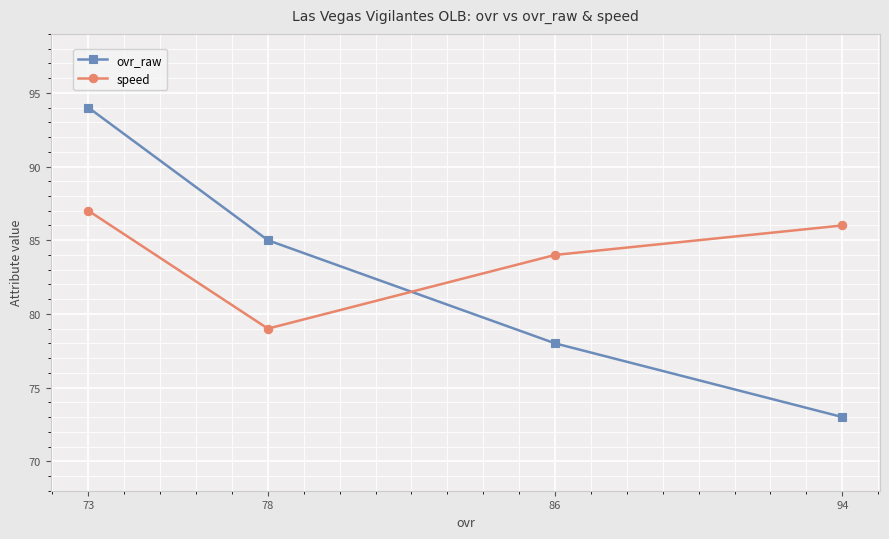

How many categories are shown in the chart?

4